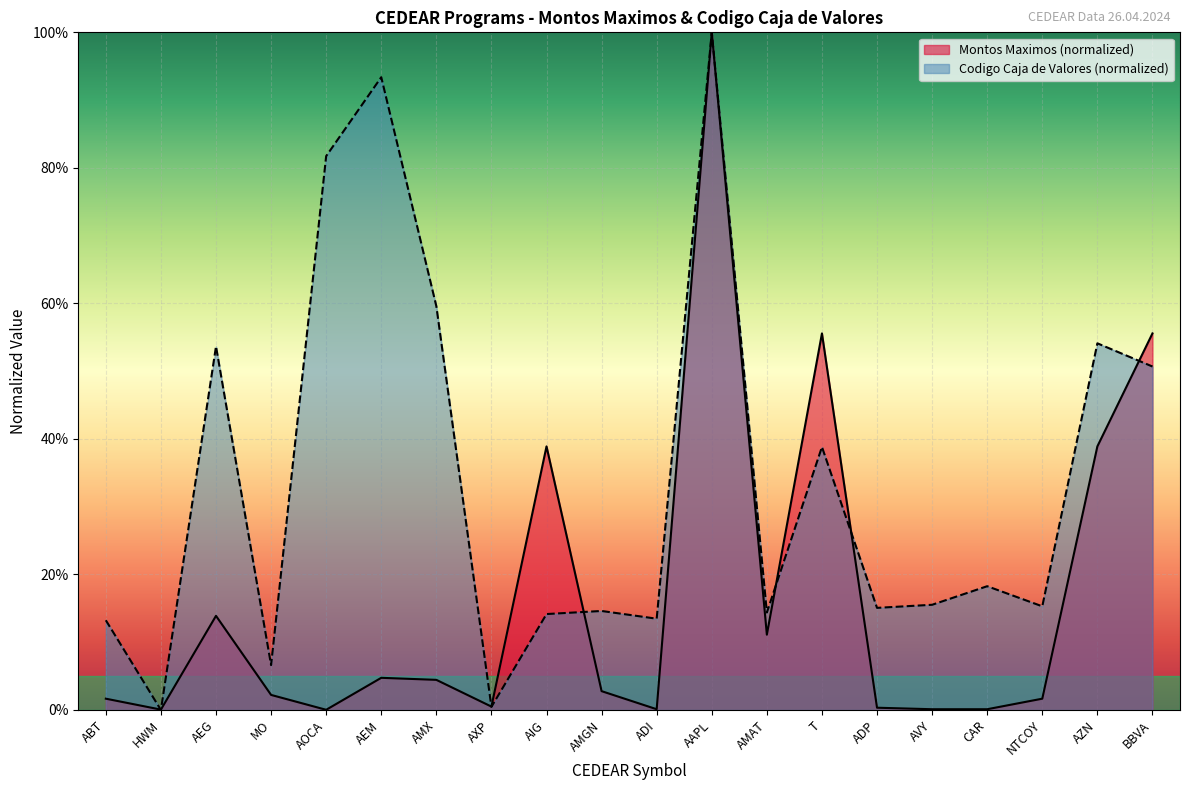

Is the value of Codigo Caja at ADP greater than the value of Montos Maximos at AIG?

No